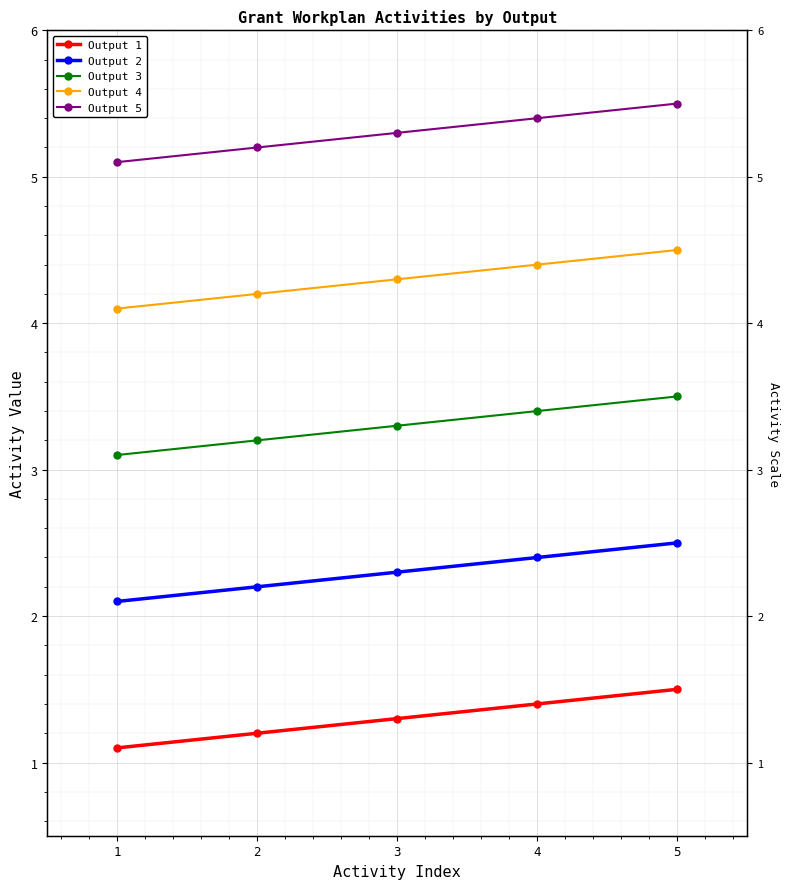

Reading right to left, transcribe all the data shown in this chart.

Output 1: 1.5	1.4	1.3	1.2	1.1
Output 2: 2.5	2.4	2.3	2.2	2.1
Output 3: 3.5	3.4	3.3	3.2	3.1
Output 4: 4.5	4.4	4.3	4.2	4.1
Output 5: 5.5	5.4	5.3	5.2	5.1